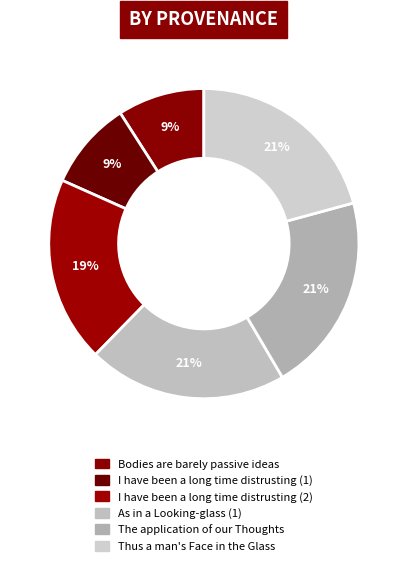

How many segments does this pie chart have?

6